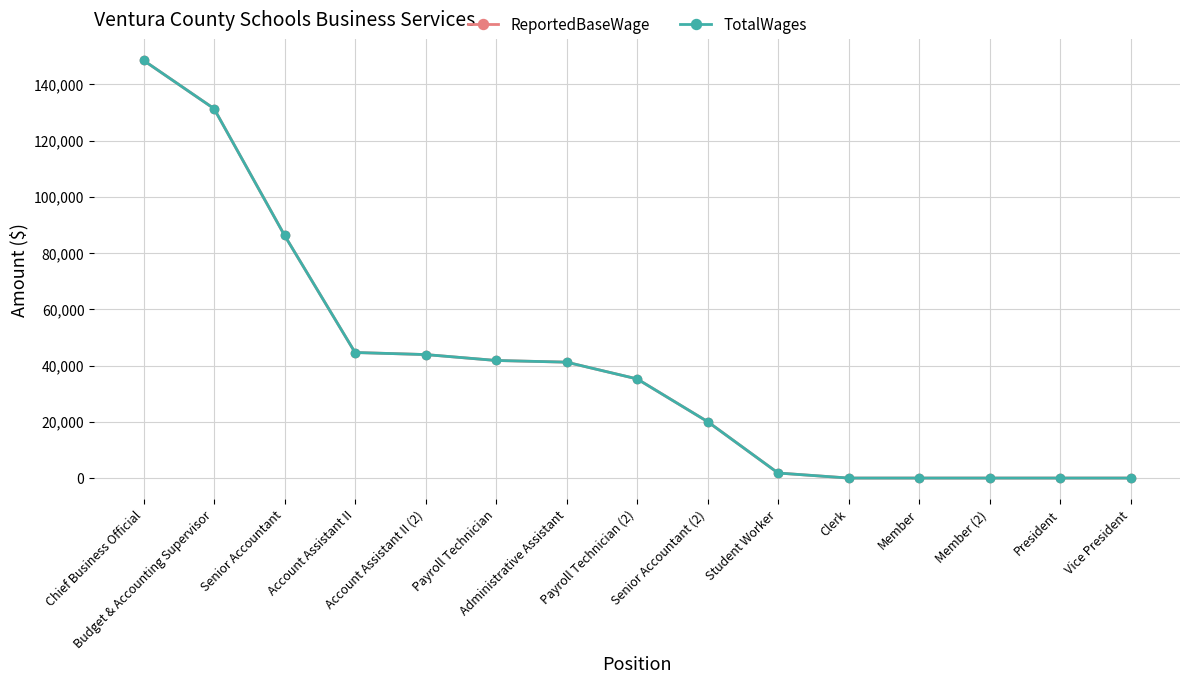

The ReportedBaseWage series shows 30107 at Budget & Accounting Supervisor. True or false?

False